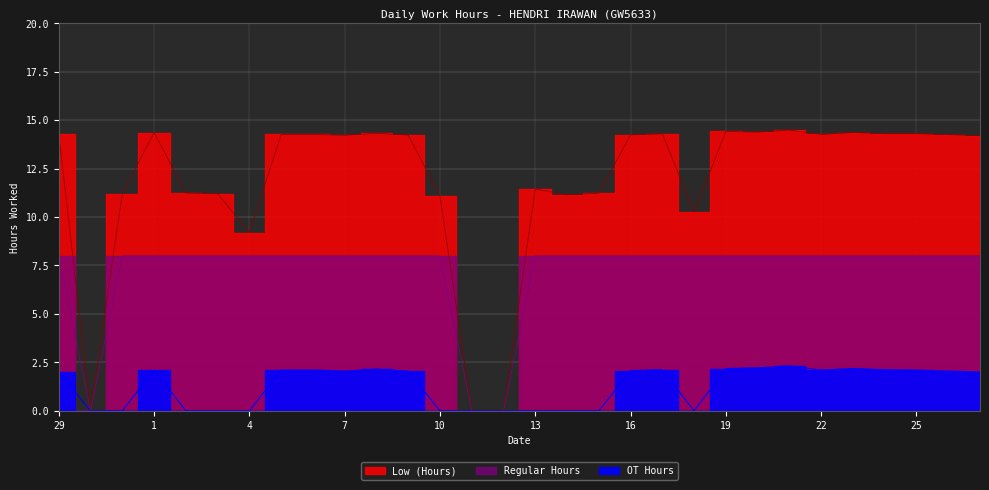

What are all the series names shown in the legend?

Low (Hours), OT Hours, Regular Hours